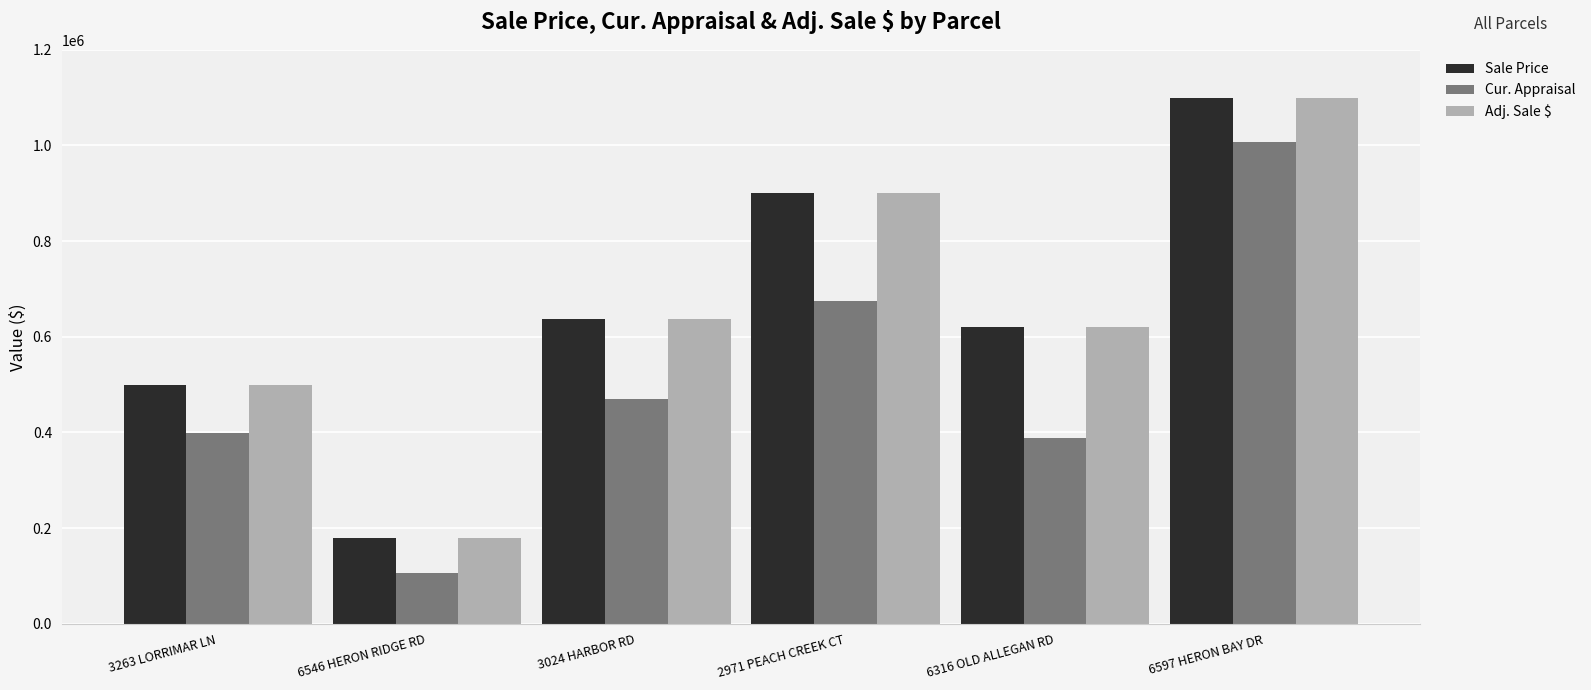

Which category has the lowest value in the Cur. Appraisal series?

6546 HERON RIDGE RD